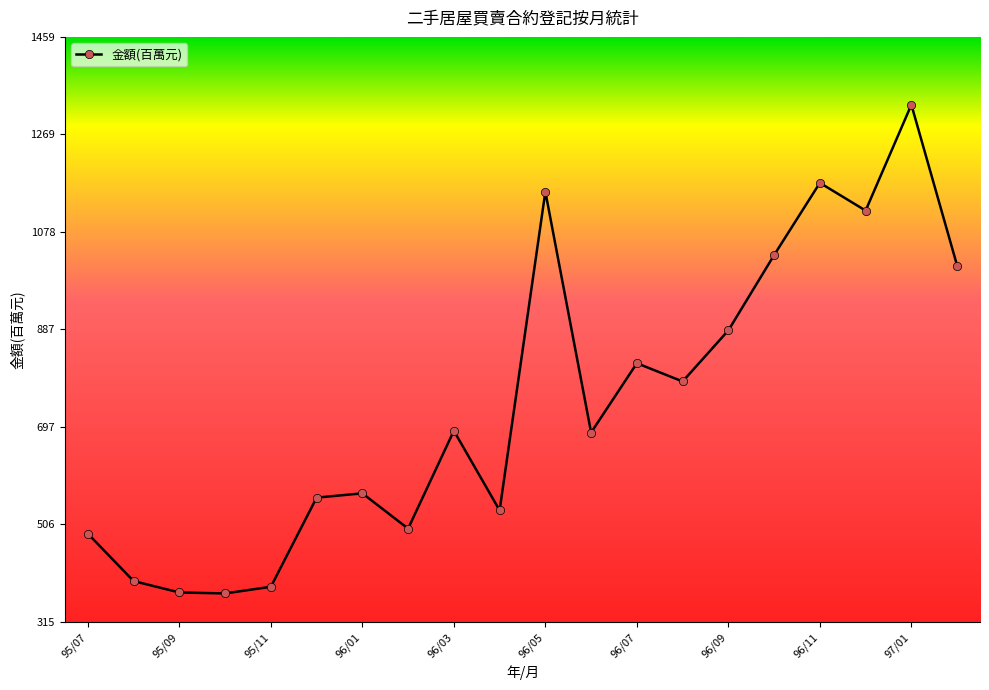

What is the difference between the second highest and minimum values?

803.0